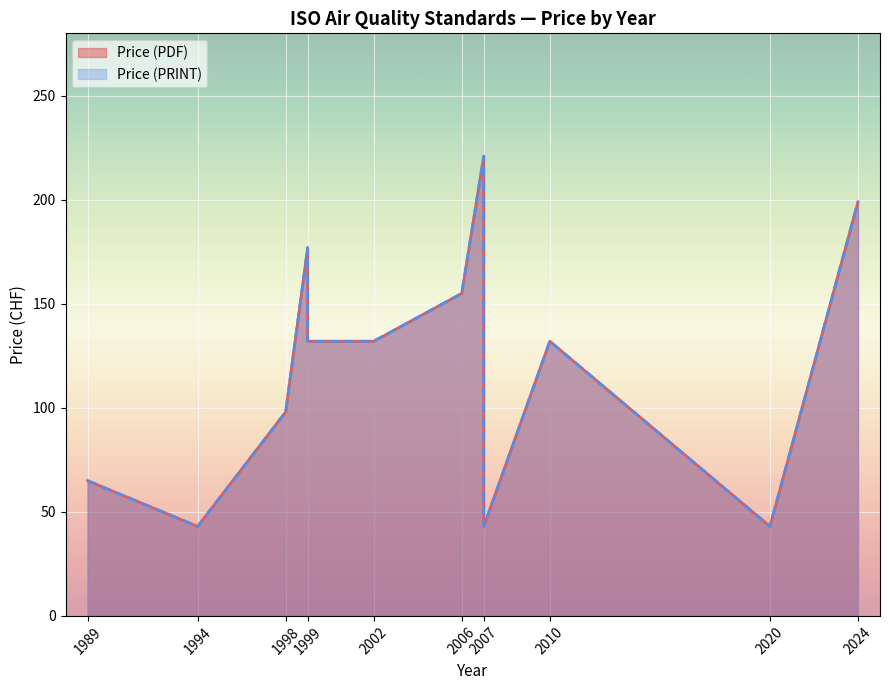

How many data points in Price (PRINT) are above 132?

4